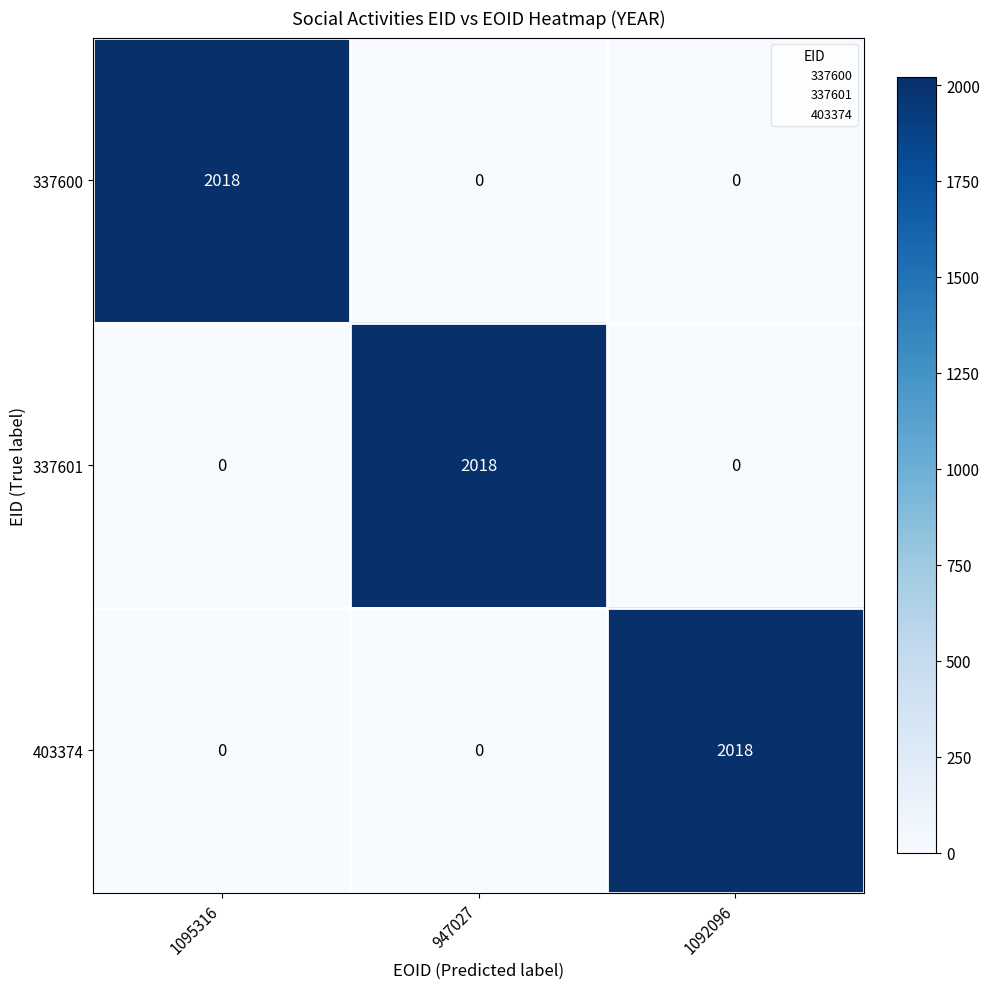

What value does the 337601 series have at 947027?

2018